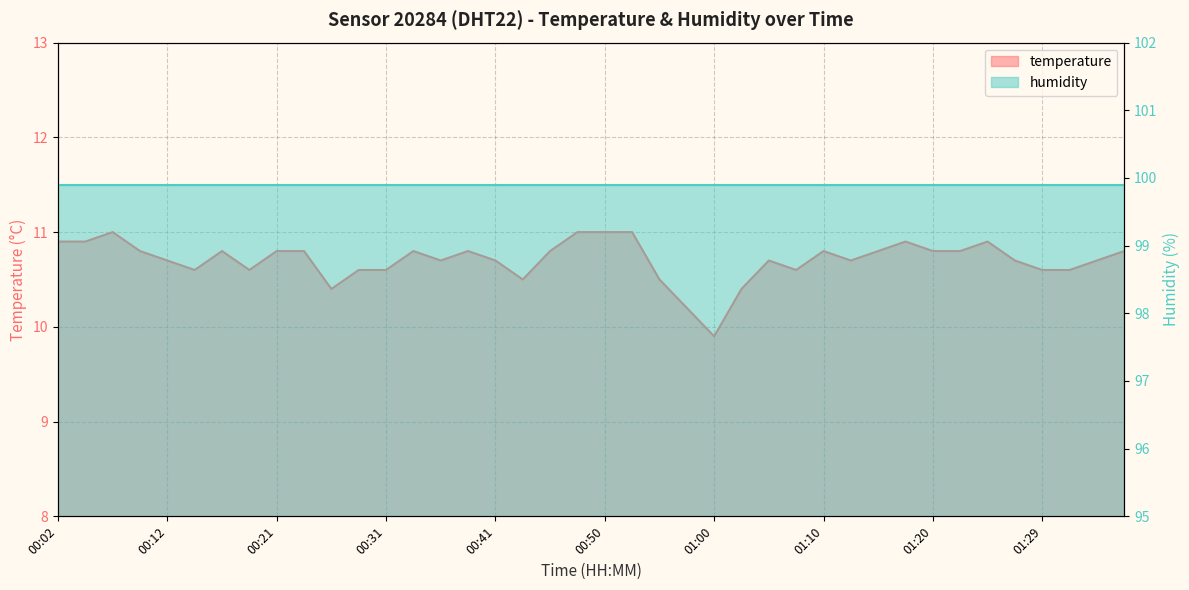

Rank the categories by value from highest to lowest.

00:07, 00:48, 00:50, 00:53, 00:02, 00:04, 01:17, 01:24, 00:09, 00:16, 00:21, 00:24, 00:33, 00:38, 00:46, 01:10, 01:15, 01:20, 01:22, 01:37, 00:12, 00:36, 00:41, 01:05, 01:12, 01:27, 01:34, 00:14, 00:19, 00:29, 00:31, 01:07, 01:29, 01:32, 00:43, 00:55, 00:26, 01:03, 00:58, 01:00